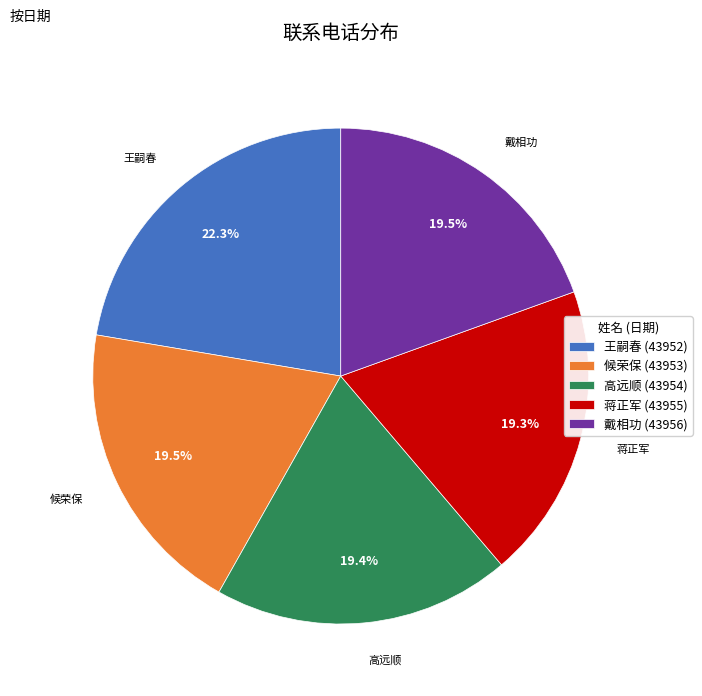

Does any single category account for the majority?

No